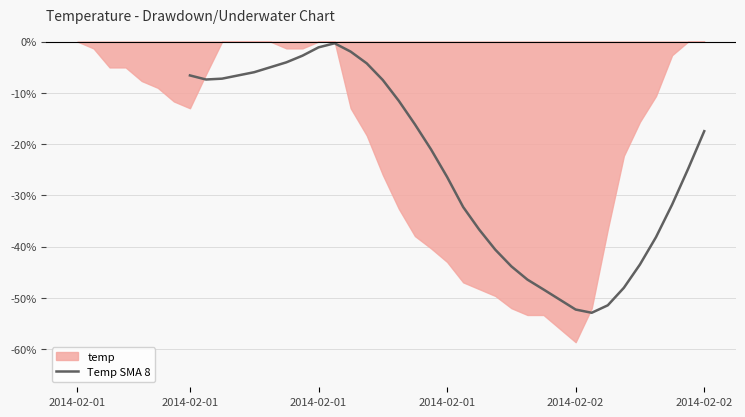

Is it true that the value at 2014-02-01 is -1.1?

True